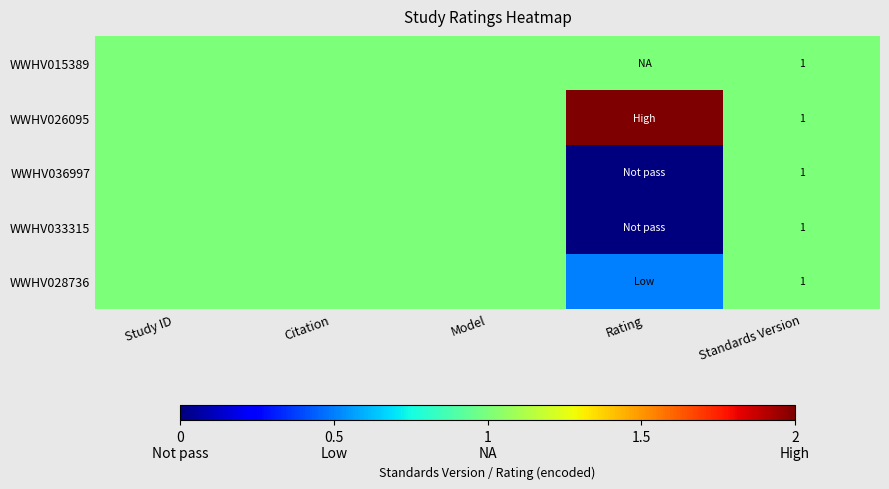

The value of WWHV028736 at Standards Version is 1.0. True or false?

True